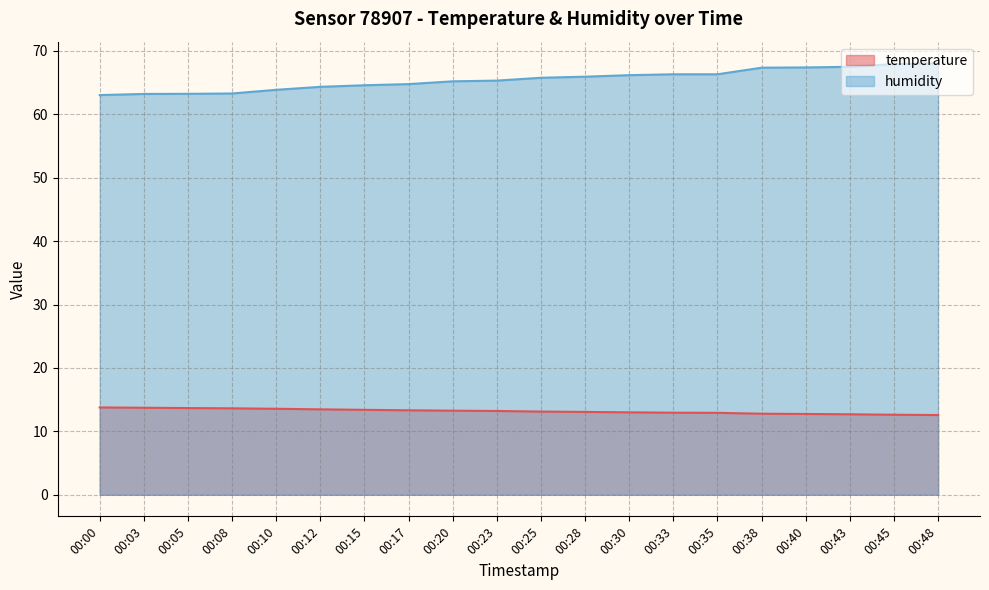

List the labels in order of humidity value, largest first.

00:48, 00:45, 00:43, 00:40, 00:38, 00:33, 00:35, 00:30, 00:28, 00:25, 00:23, 00:20, 00:17, 00:15, 00:12, 00:10, 00:08, 00:05, 00:03, 00:00